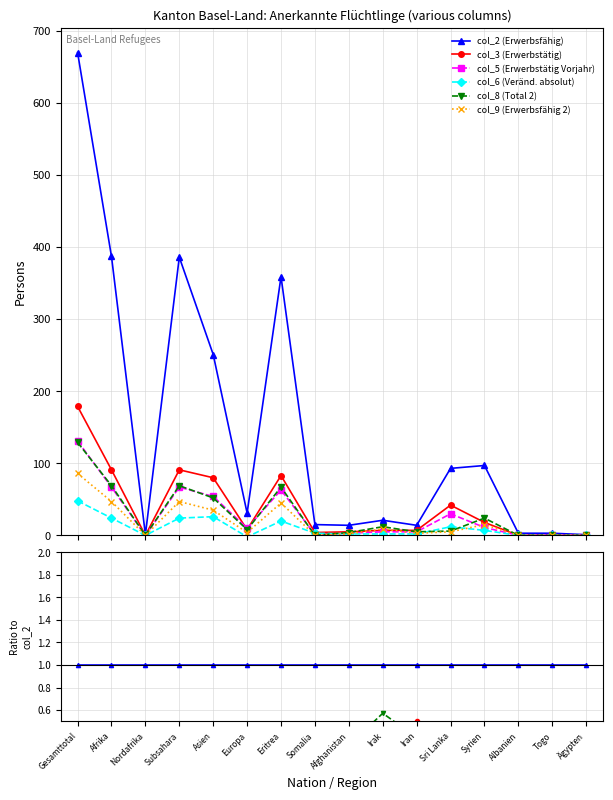

Which series ends up on top after the final intersection of col_5 (Erwerbstätig Vorjahr) and col_3 (Erwerbstätig)?

col_3 (Erwerbstätig)